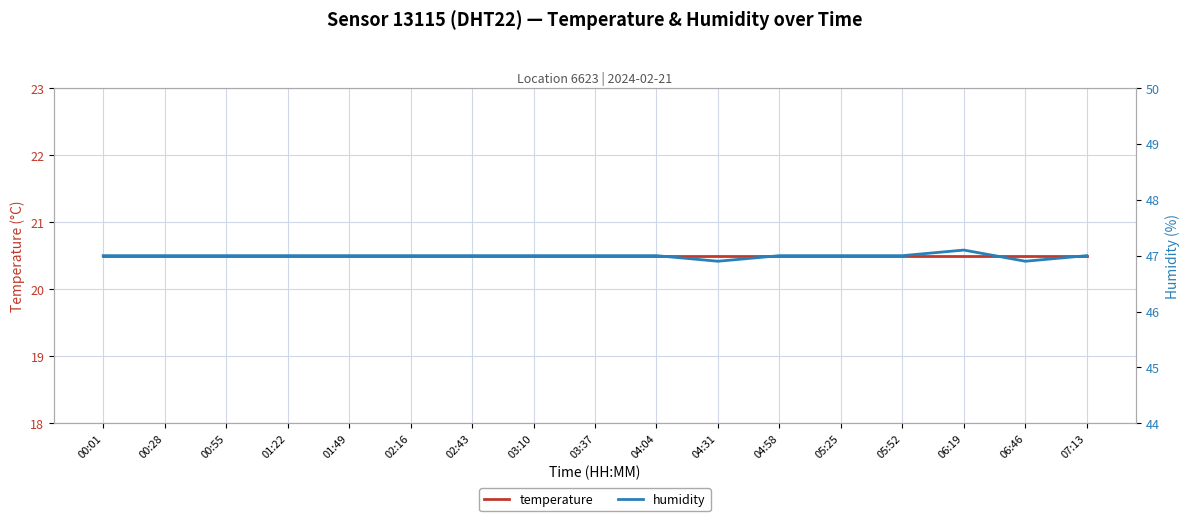

True or false: humidity and temperature cross at least once.

False